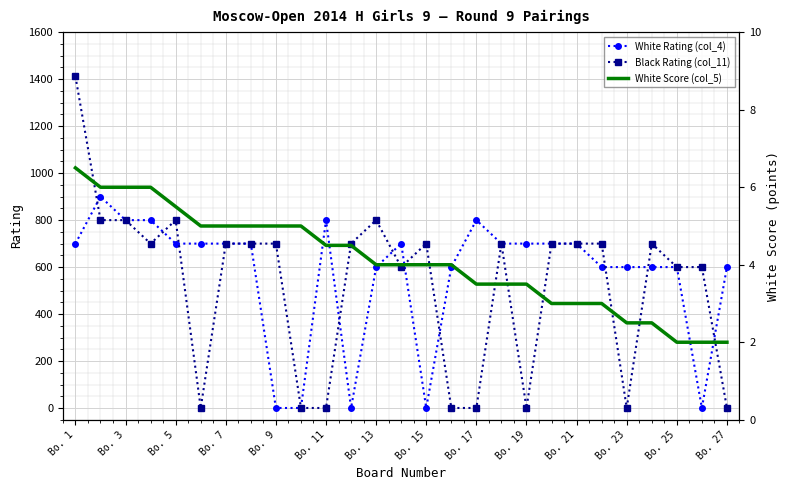

What are all the series names shown in the legend?

White Rating (col_4), Black Rating (col_11), White Score (col_5)